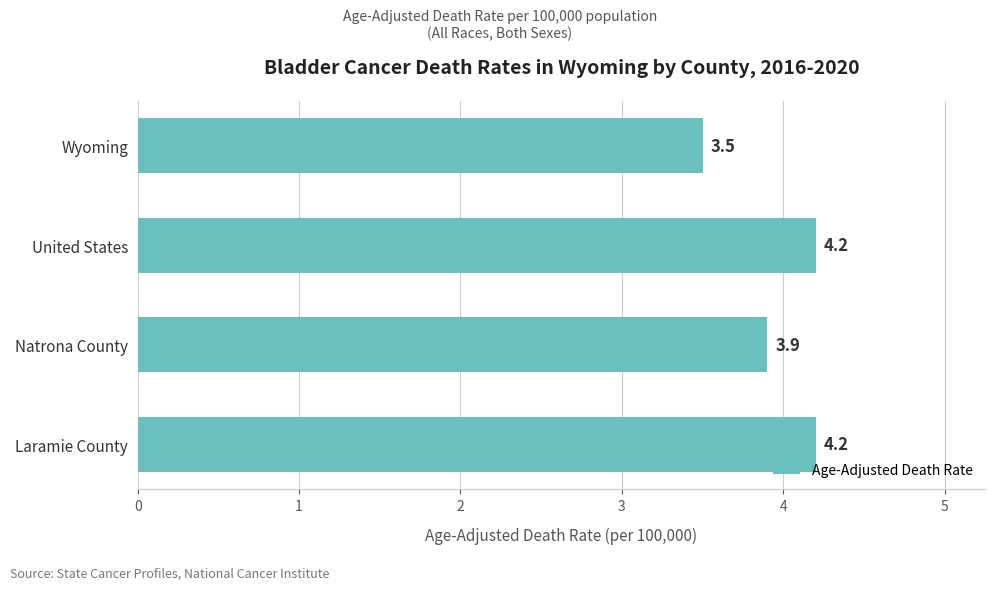

What is the sum of all values?

15.8